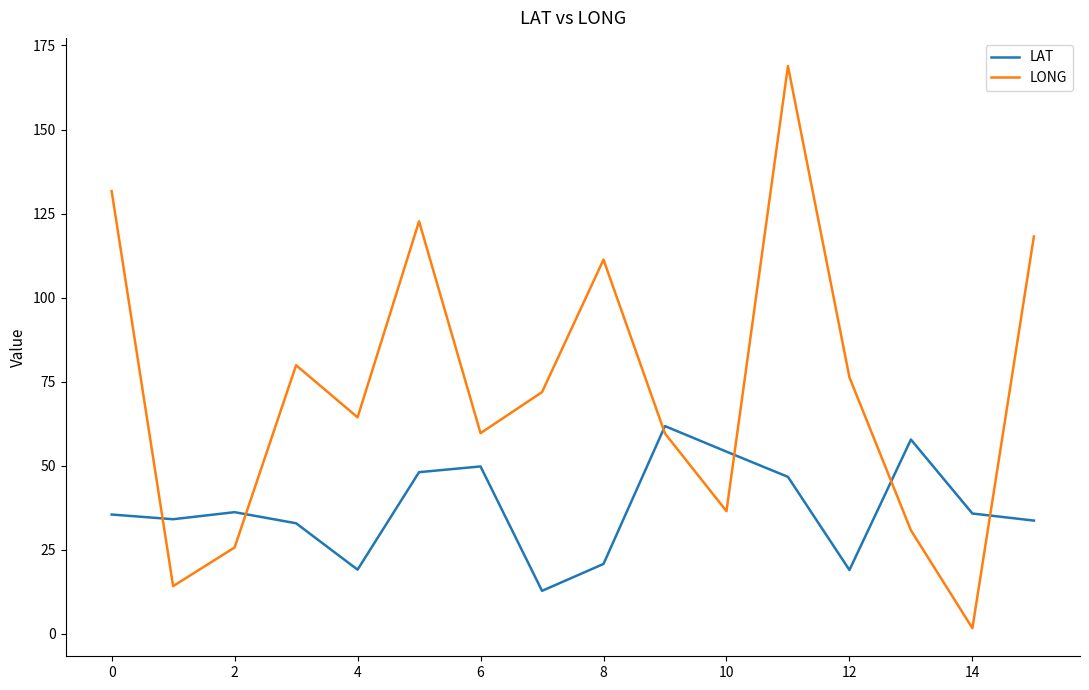

What is the difference between the maximum and minimum values in the LONG series?

167.2